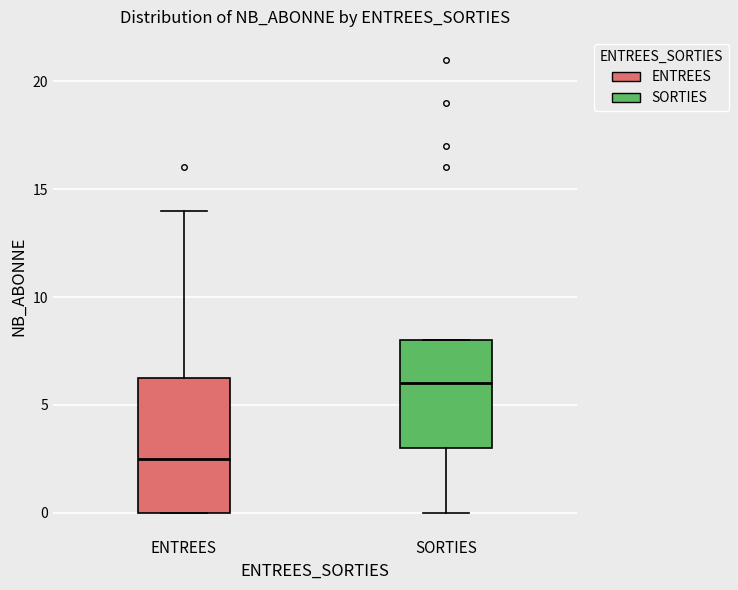

Where is the lower edge of the box for SORTIES on the y-axis? The values are not printed on the chart, so give them approximately, as read against the axis.

3.0